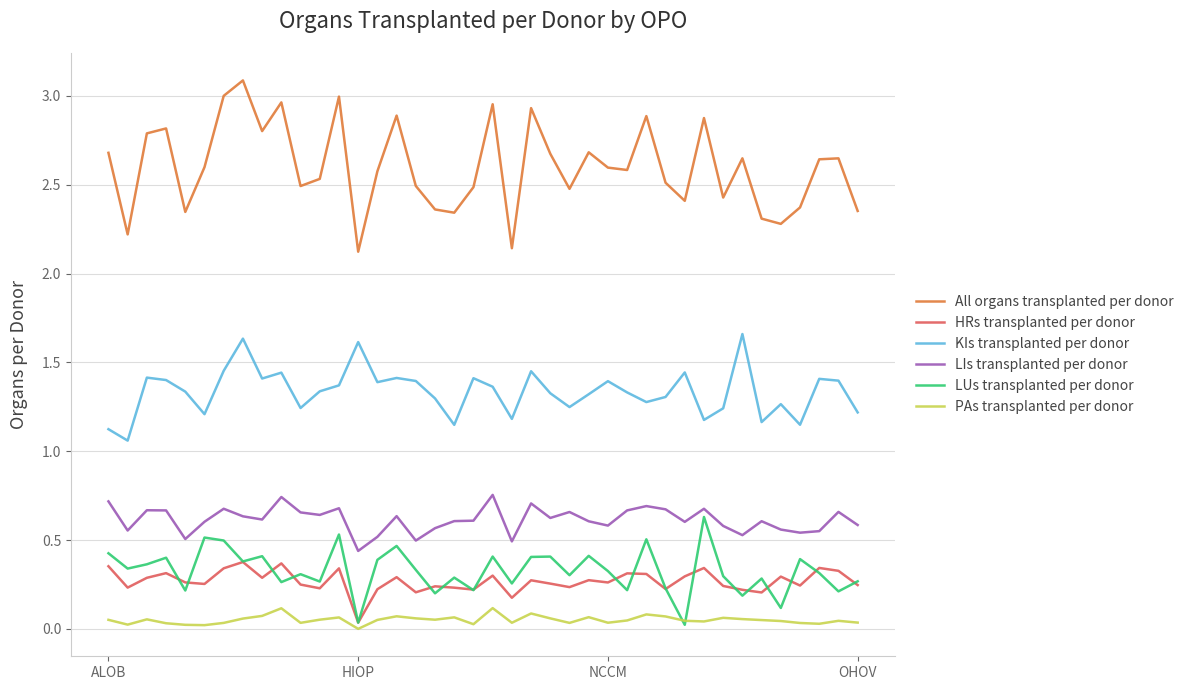

Which series has the largest total across all categories?

All organs transplanted per donor